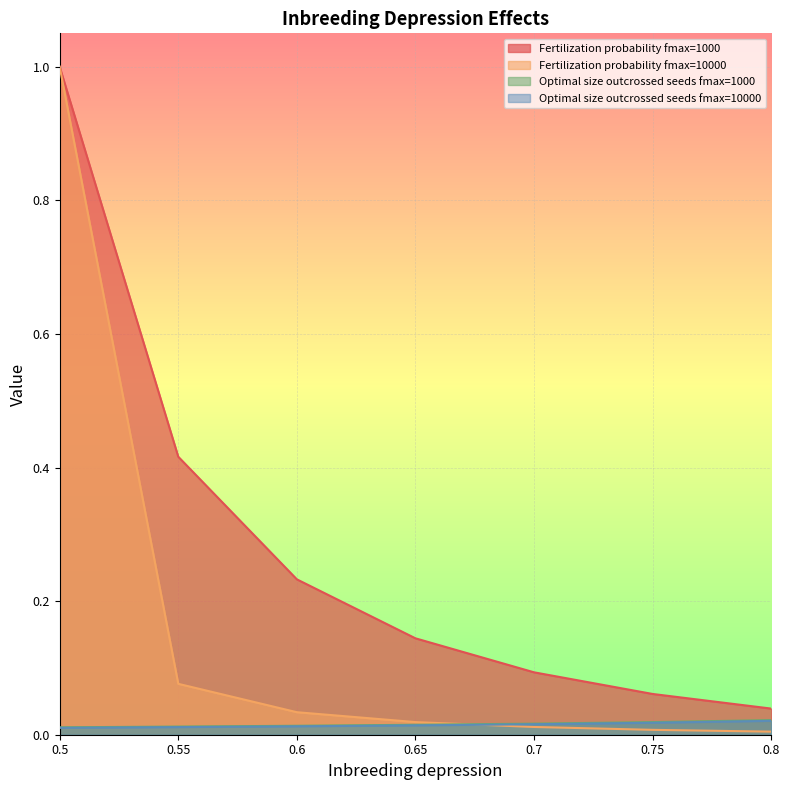

Count the Optimal size outcrossed seeds fmax=1000 values in the range 0 to 1.

7